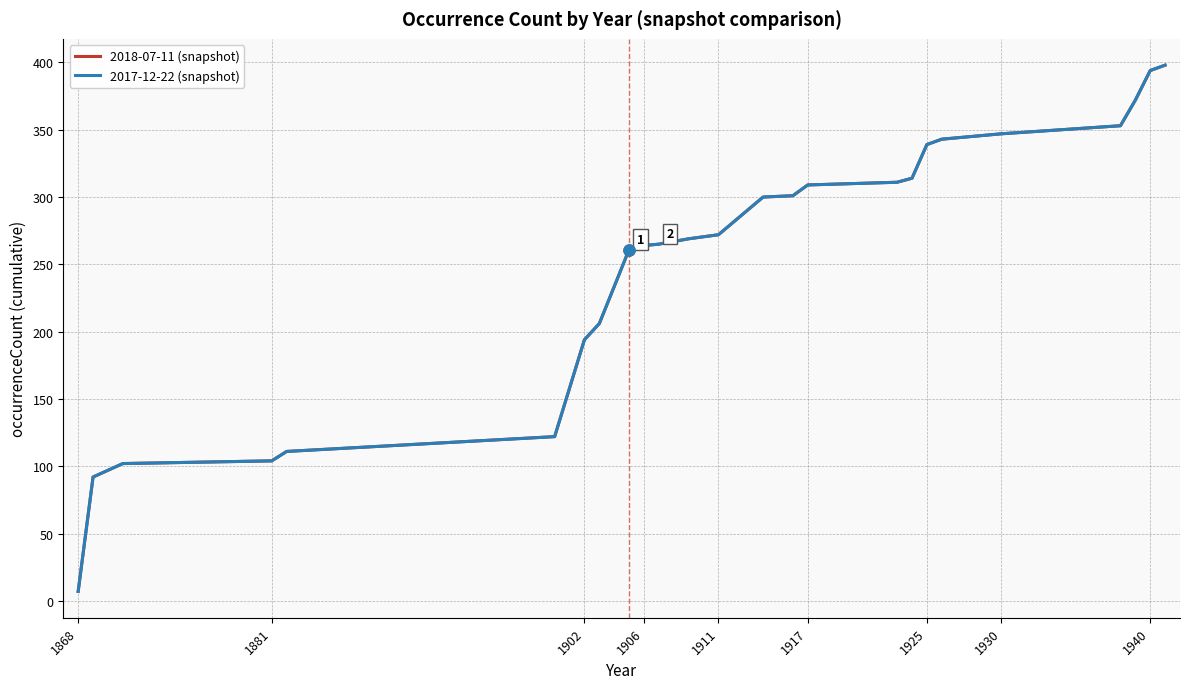

True or false: 2017-12-22 (snapshot) and 2018-07-11 (snapshot) cross at least once.

False